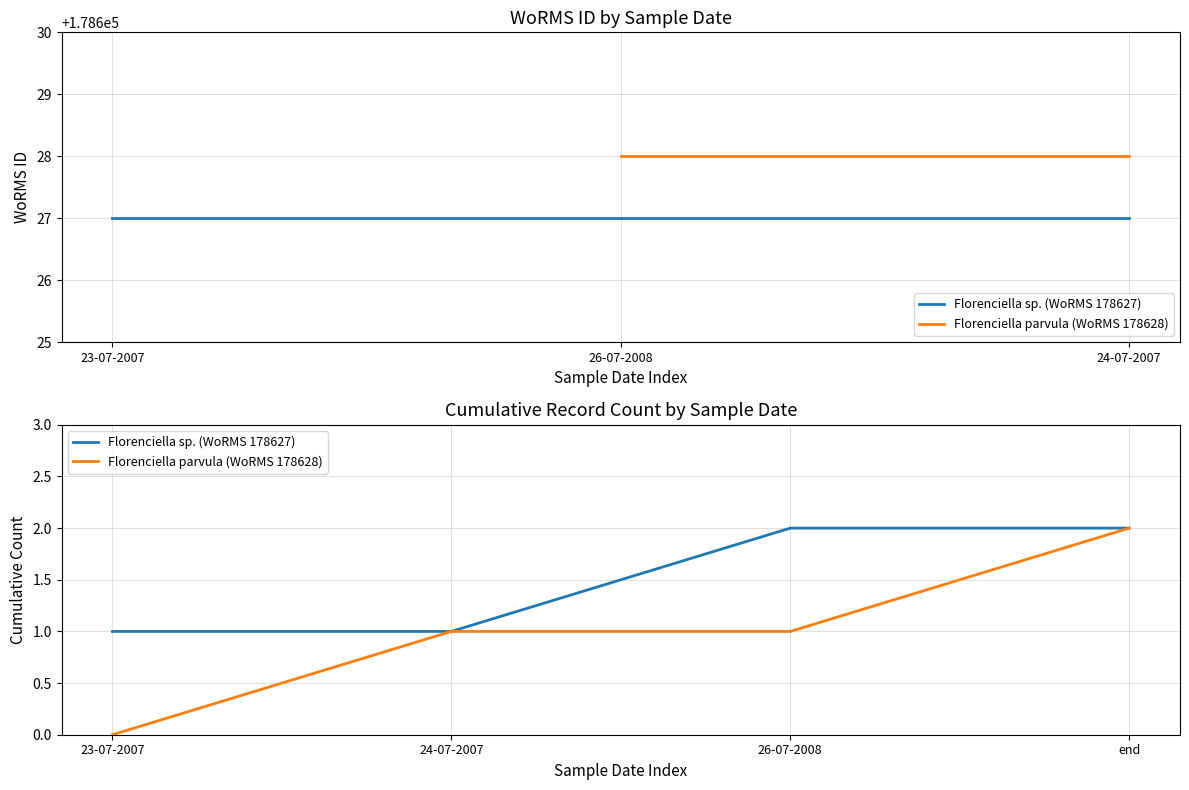

Which series has the largest total across all categories?

Florenciella sp. (WoRMS 178627)